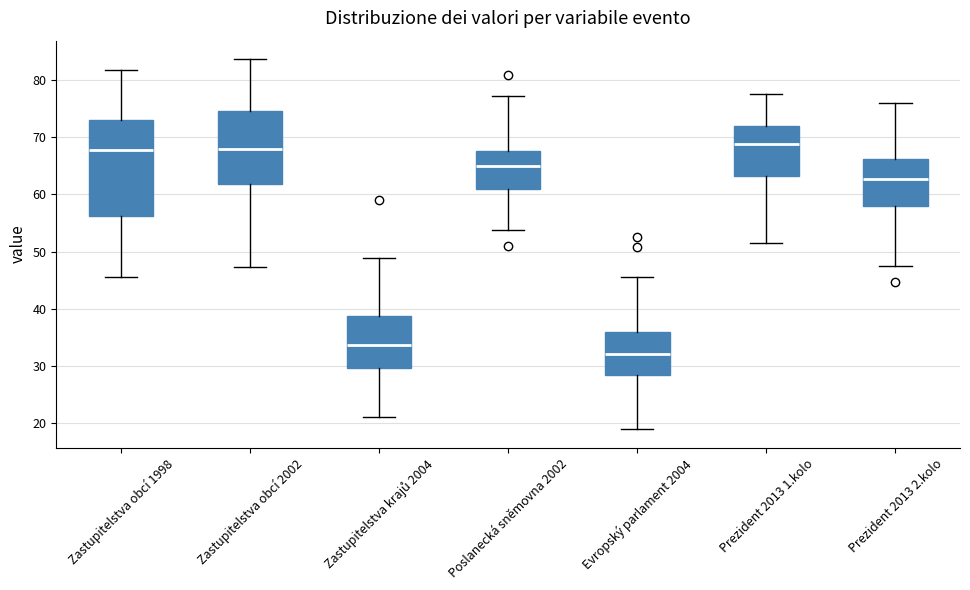

Comparing the boxes themselves (not the whiskers), which one is the tallest?

Zastupitelstva obcí 1998